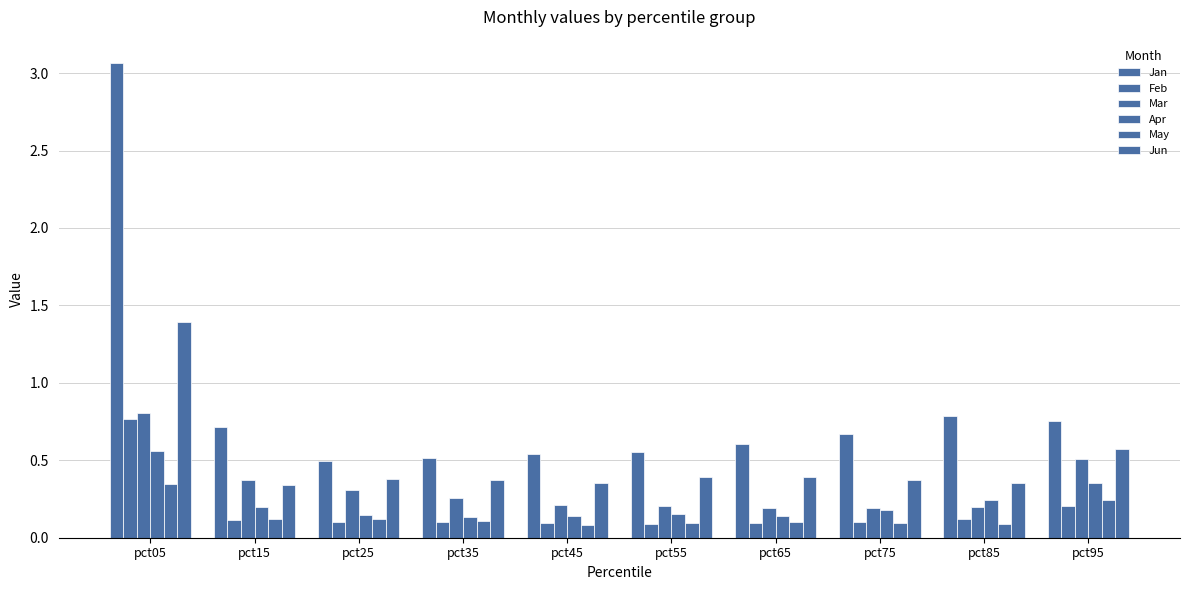

What is the smallest value displayed?

0.1